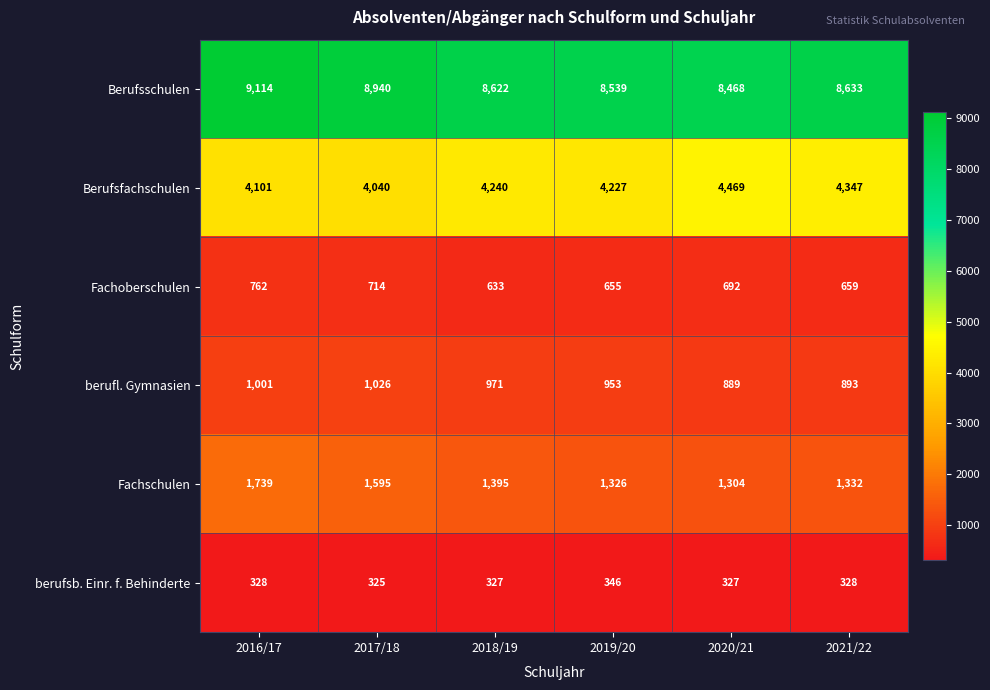

What is the minimum value shown in the chart?

325